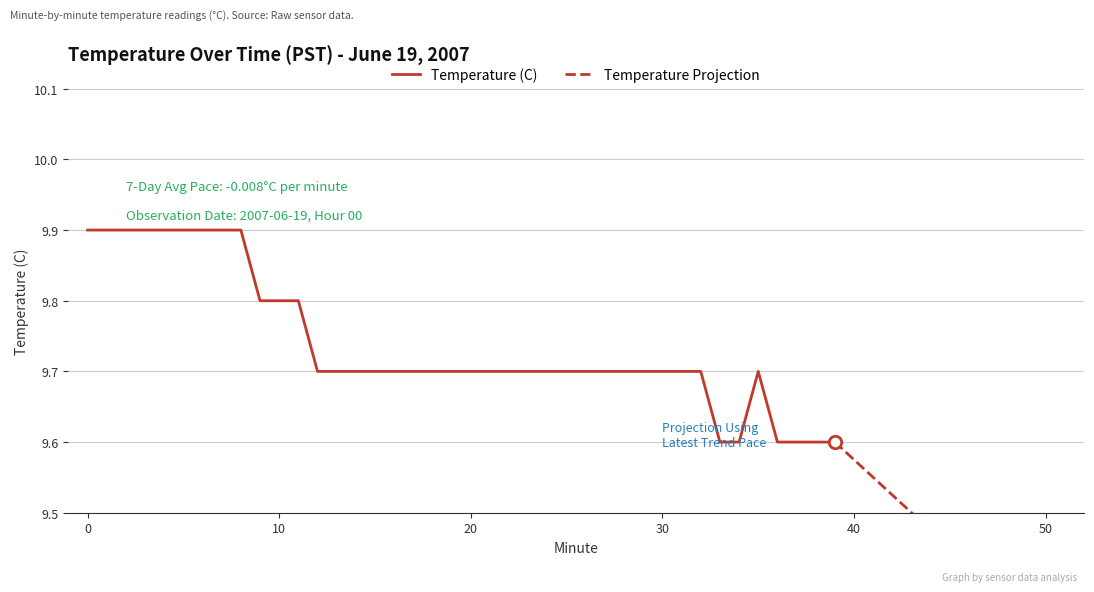

Approximately how many times larger is the value at 12 compared to 20?

1.0